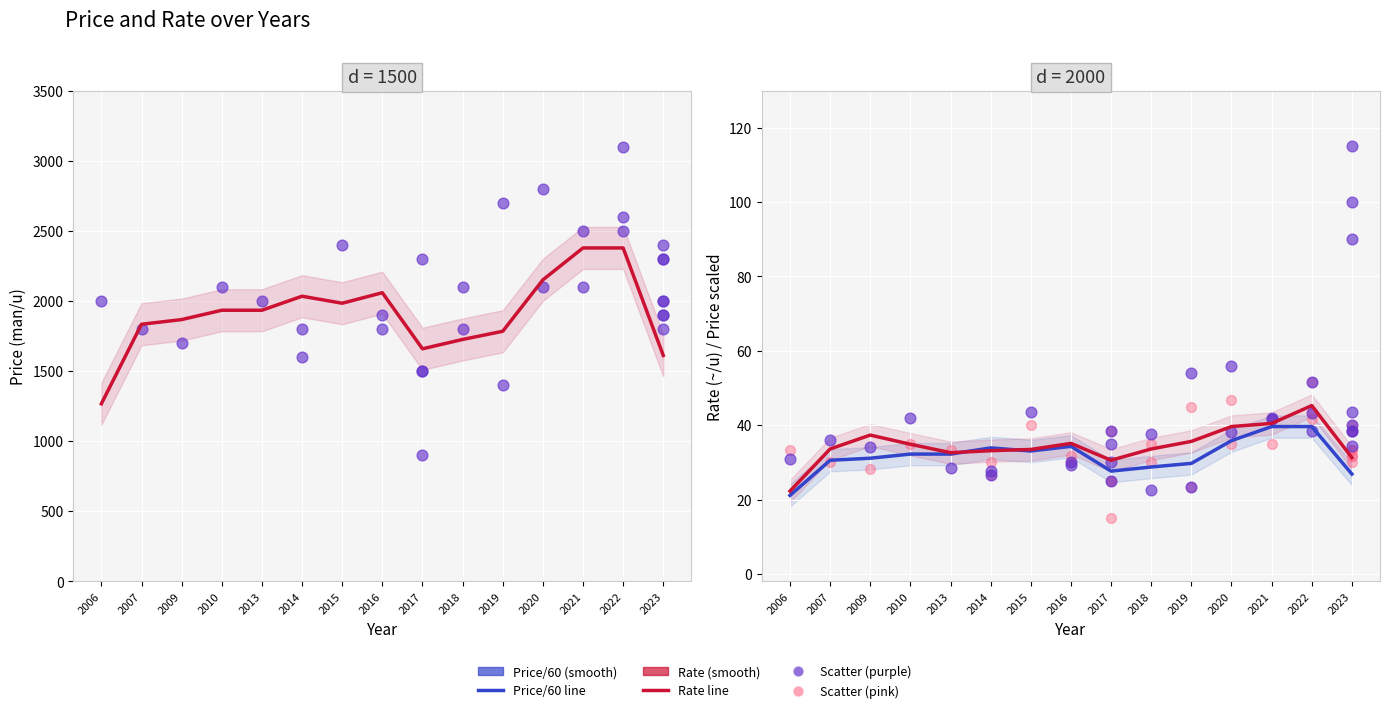

At how many categories does at least one series exceed 240?

15